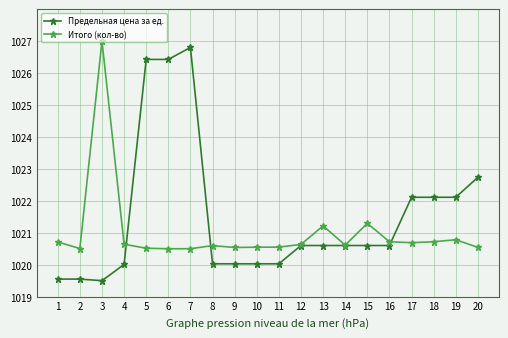

Between 6 and 8, which series saw the biggest shift?

Предельная цена за ед.